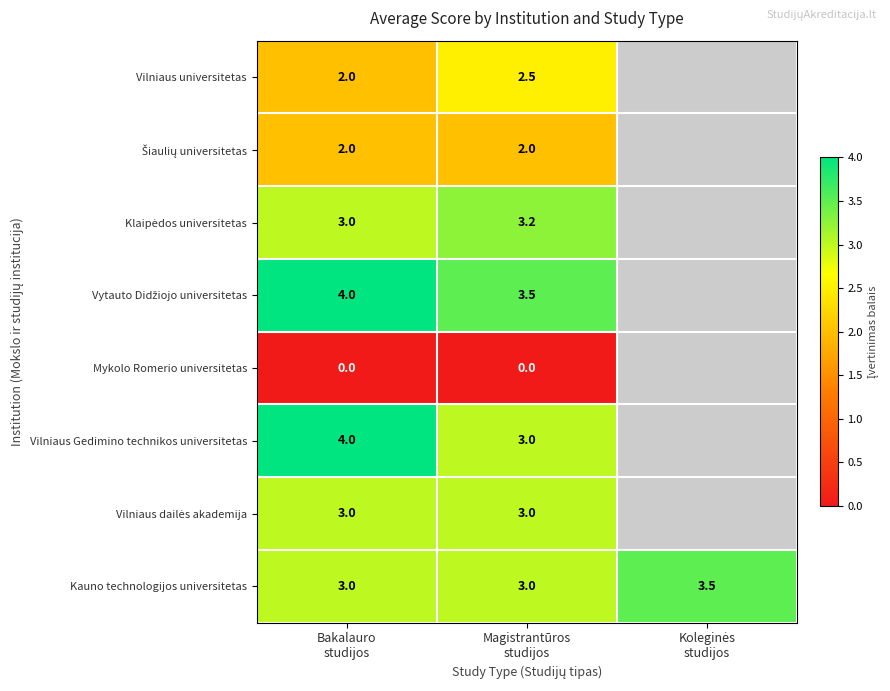

What is the greatest value displayed?

4.0